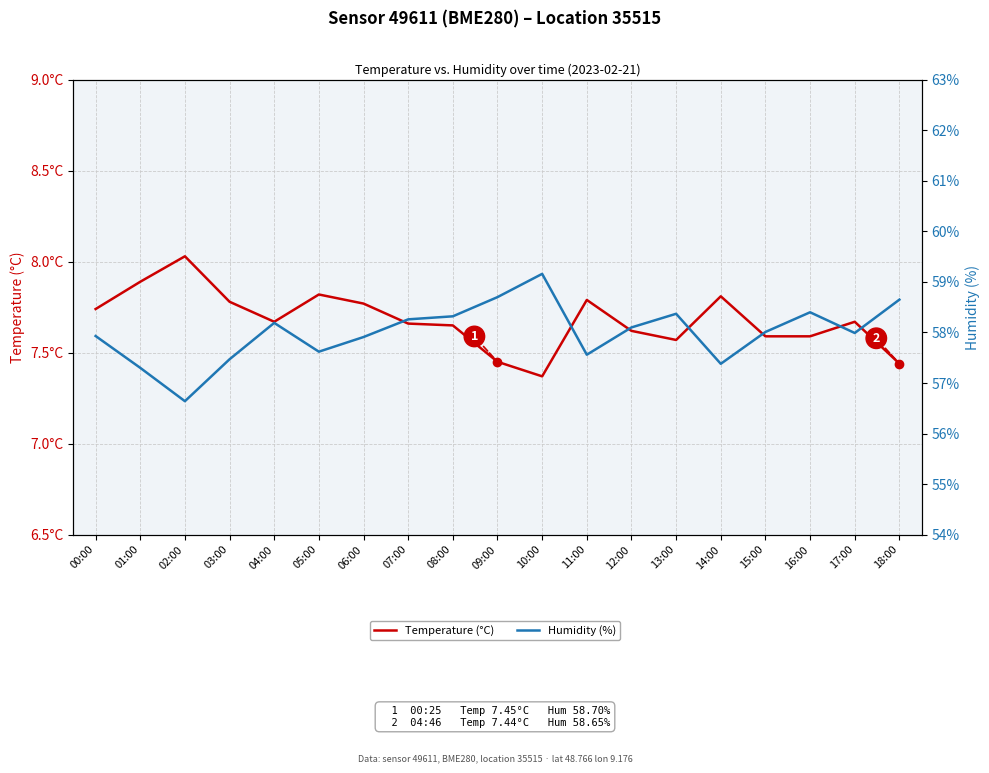

What is the maximum value for Humidity (%)?

59.2